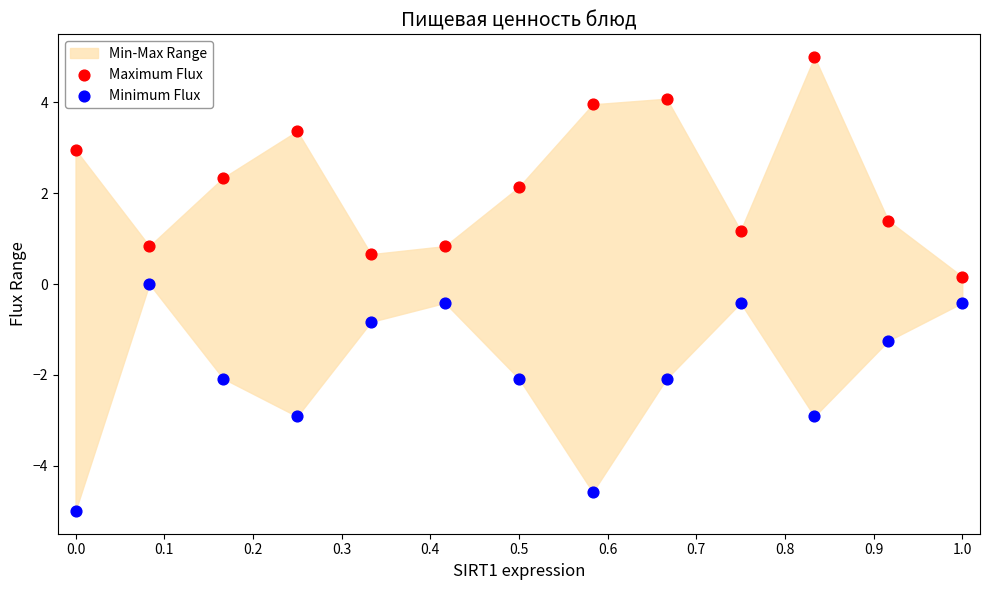

Which series has the widest spread of Y values?

Minimum Flux